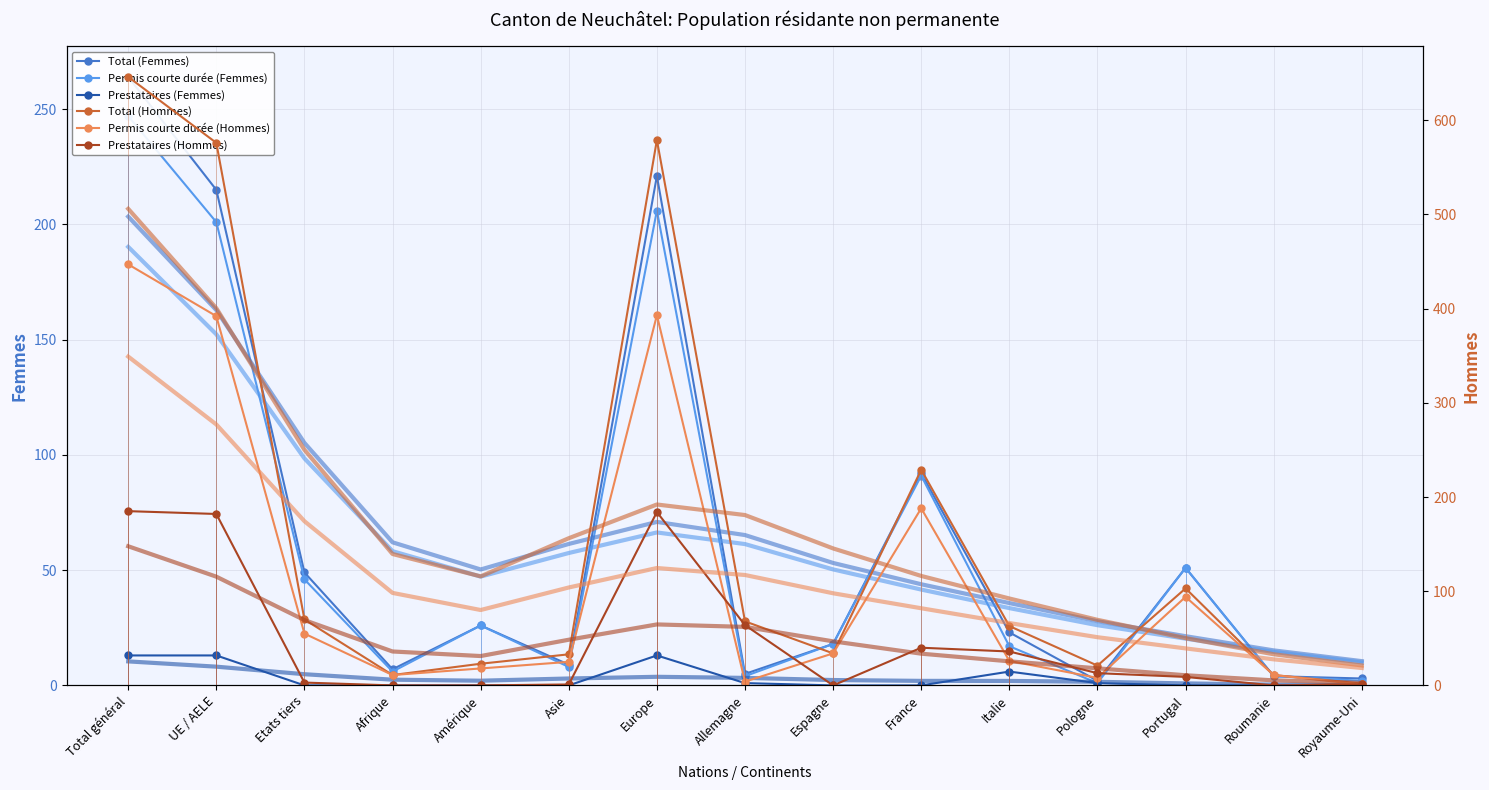

Between Espagne and Pologne, which is larger?

Espagne